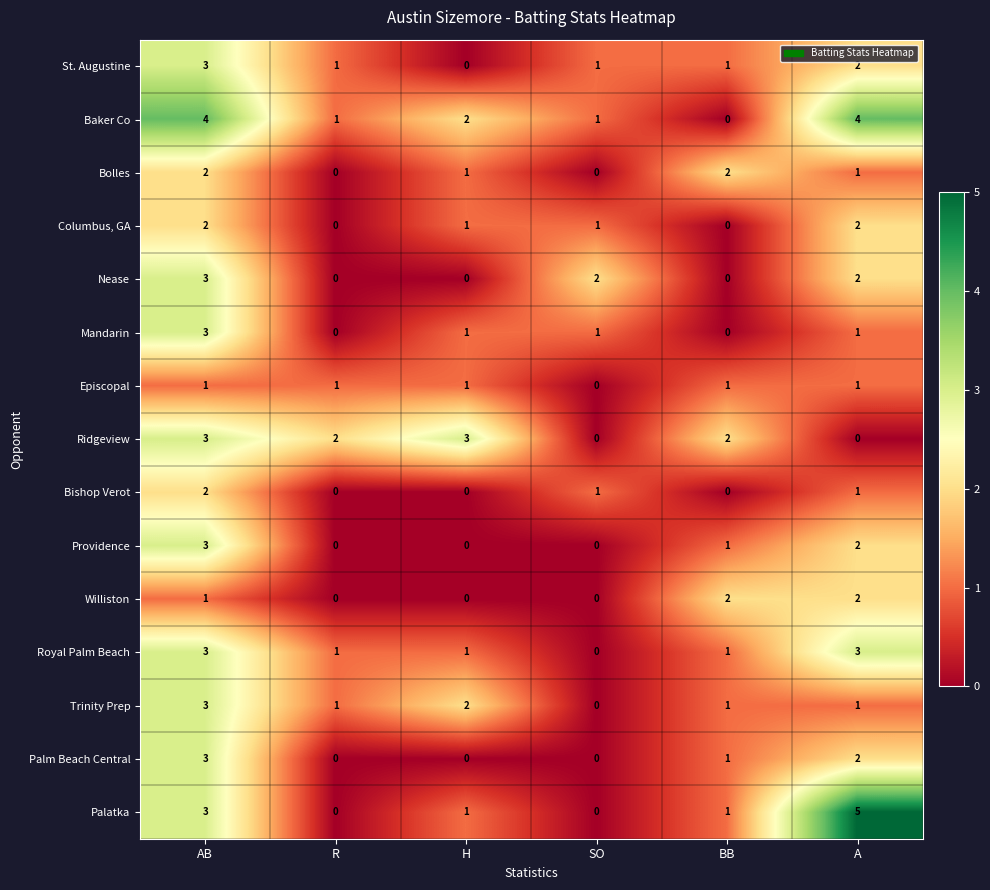

What is the maximum value for Providence?

3